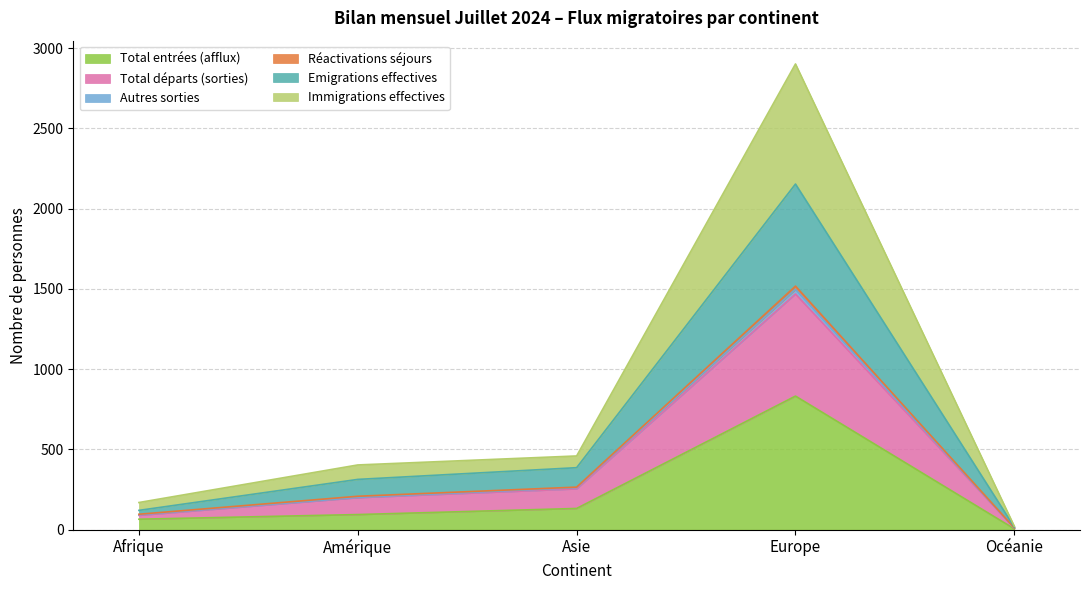

The Emigrations effectives series shows 10 at Océanie. True or false?

True